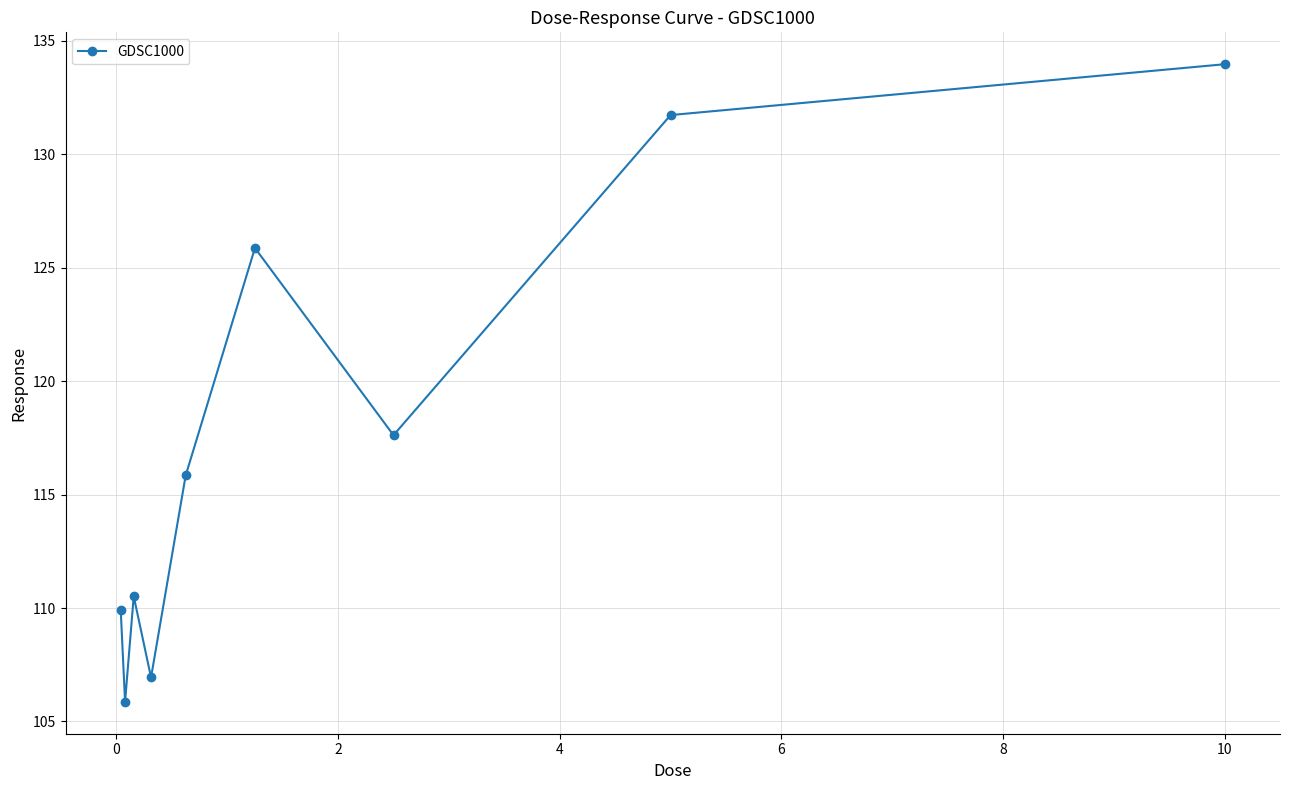

How many interior local peaks (higher than both neighbors) does the data have?

2